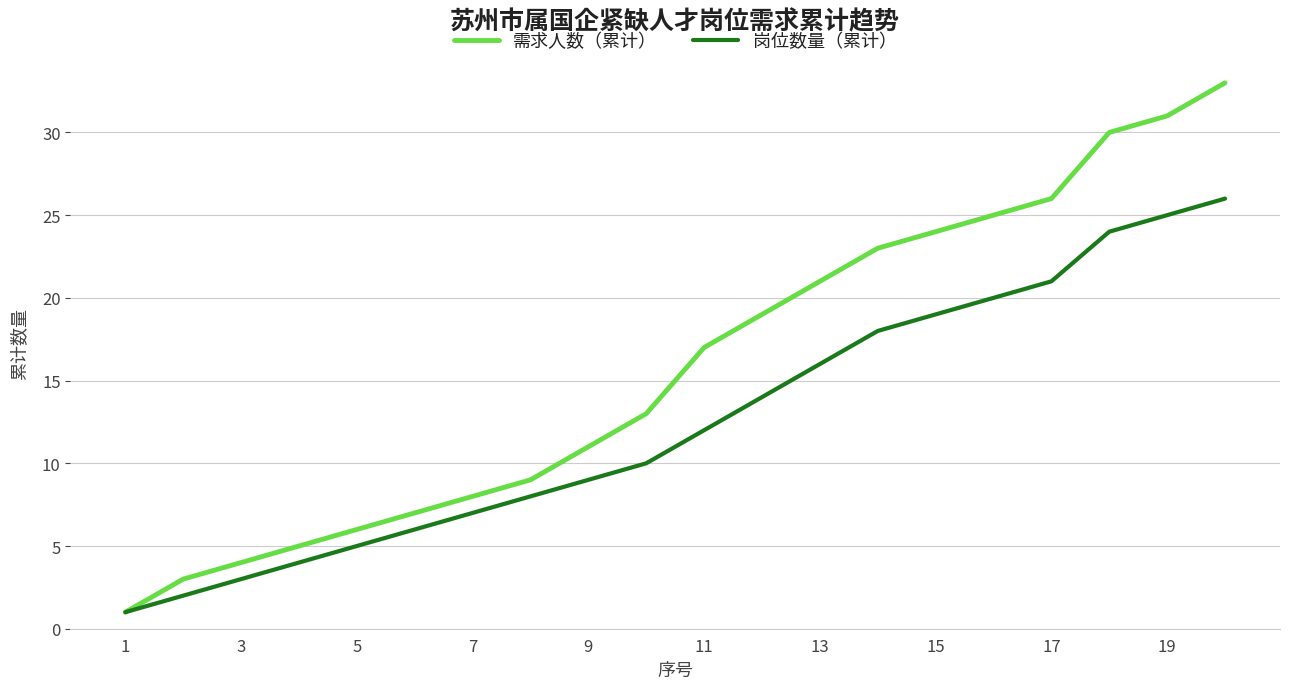

Which series has the widest spread of values?

需求人数（累计）